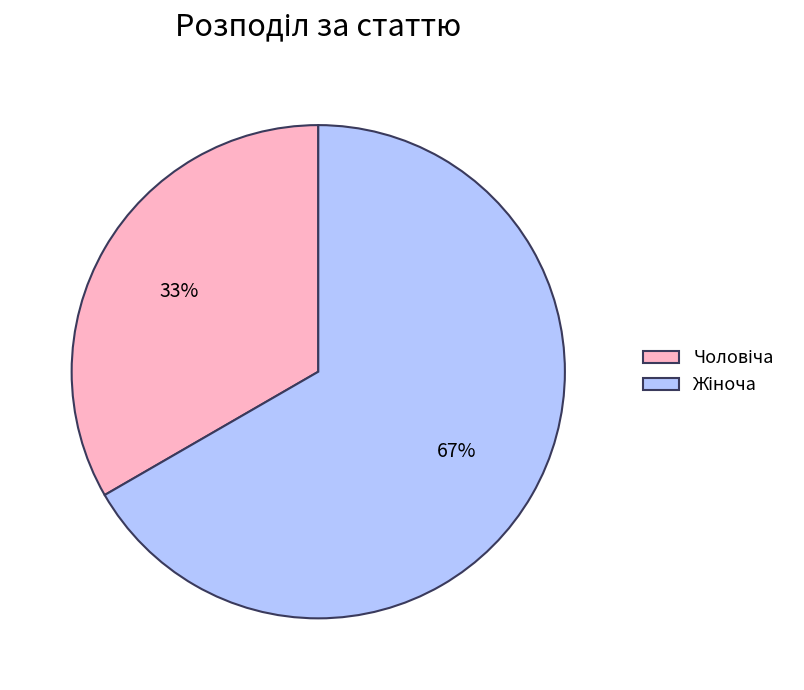

Is there a majority slice in this chart?

Yes